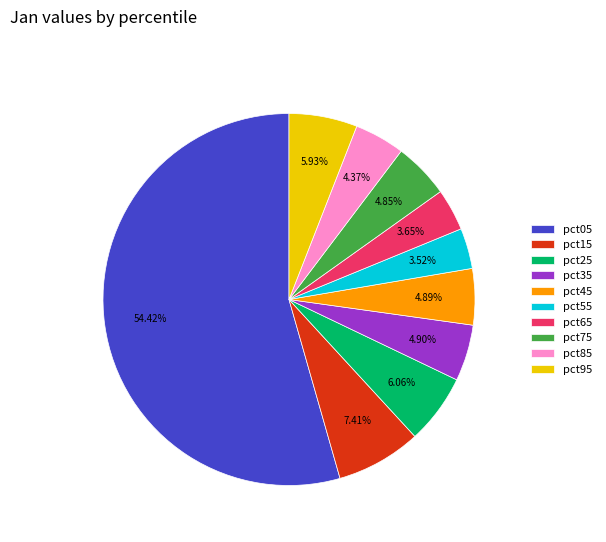

Between pct35 and pct85, which is larger?

pct35